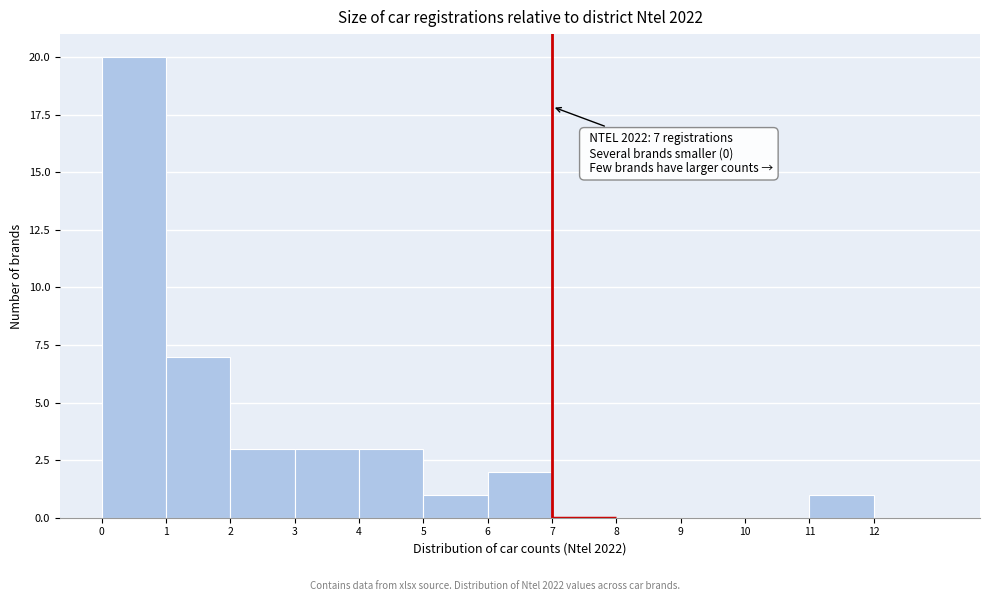

Over which range of the x-axis is the bar tallest?

0 to 1